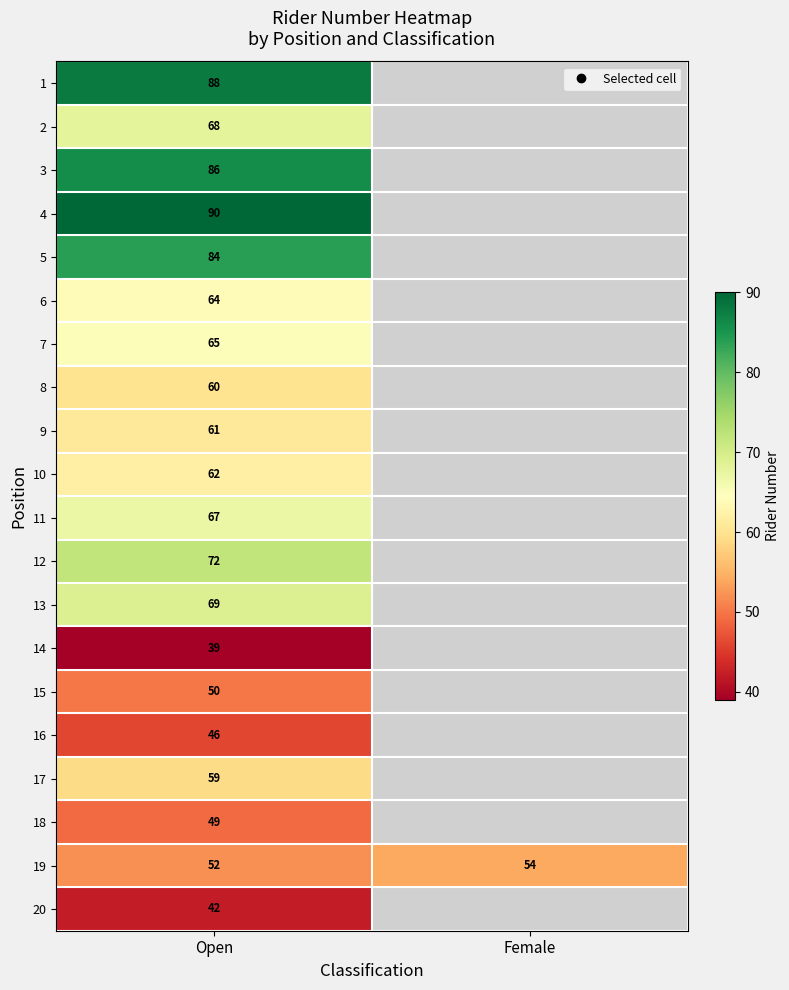

The 7 series shows 103.6 at Open. True or false?

False